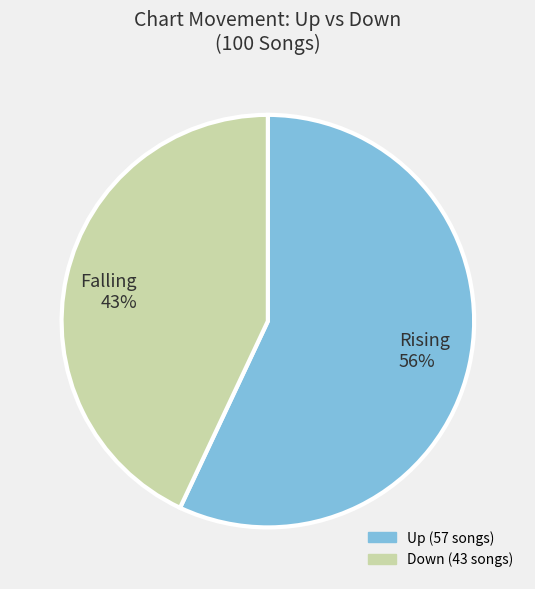

What is the largest slice in the pie chart?

up